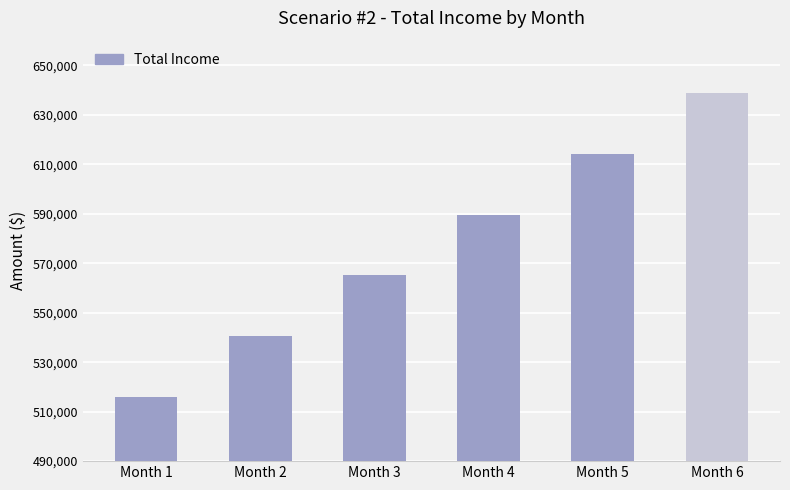

What is the approximate value at Month 1?

515970